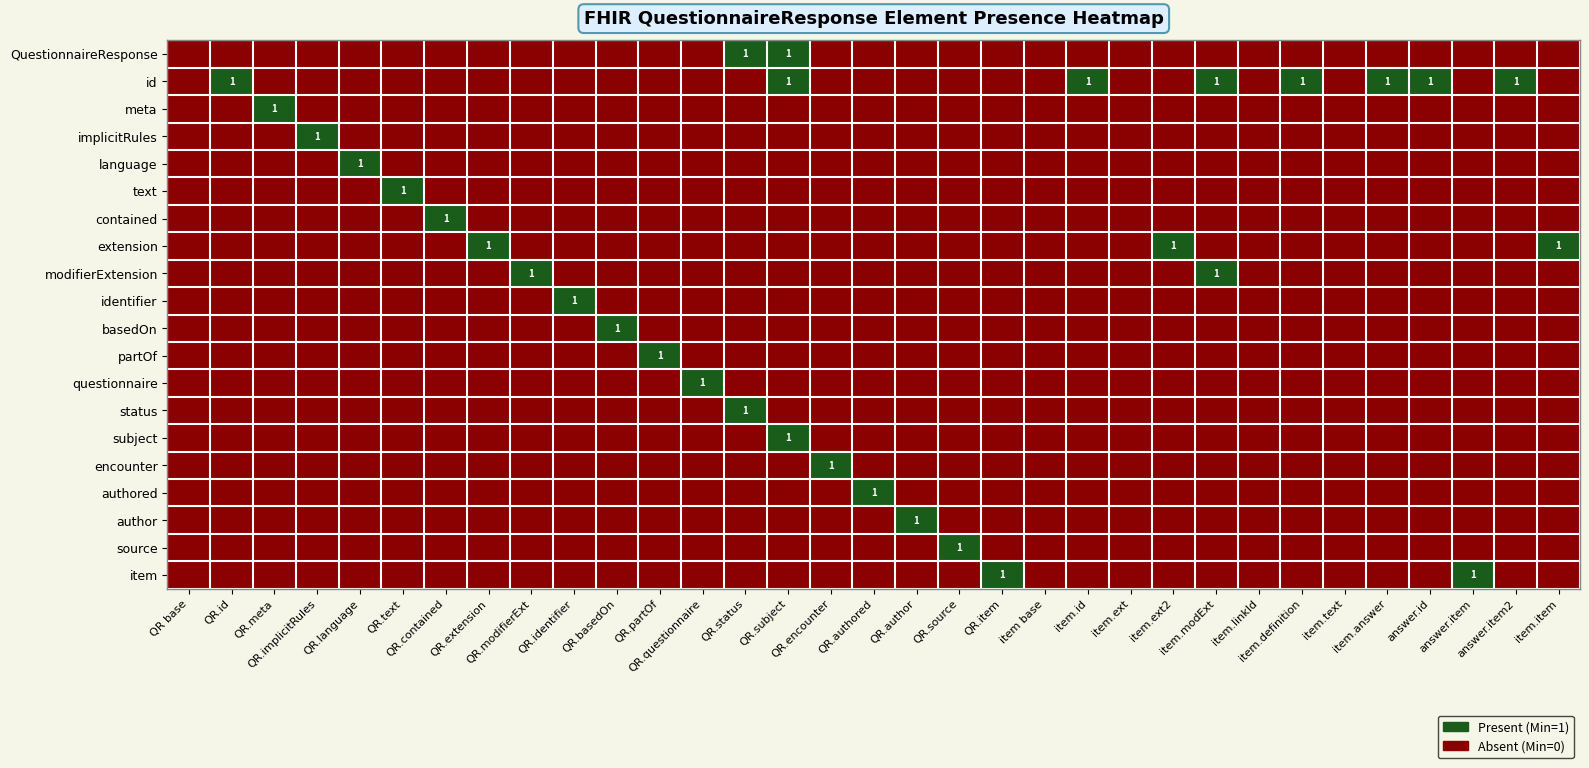

What is the total value across all series at QR.implicitRules?

1